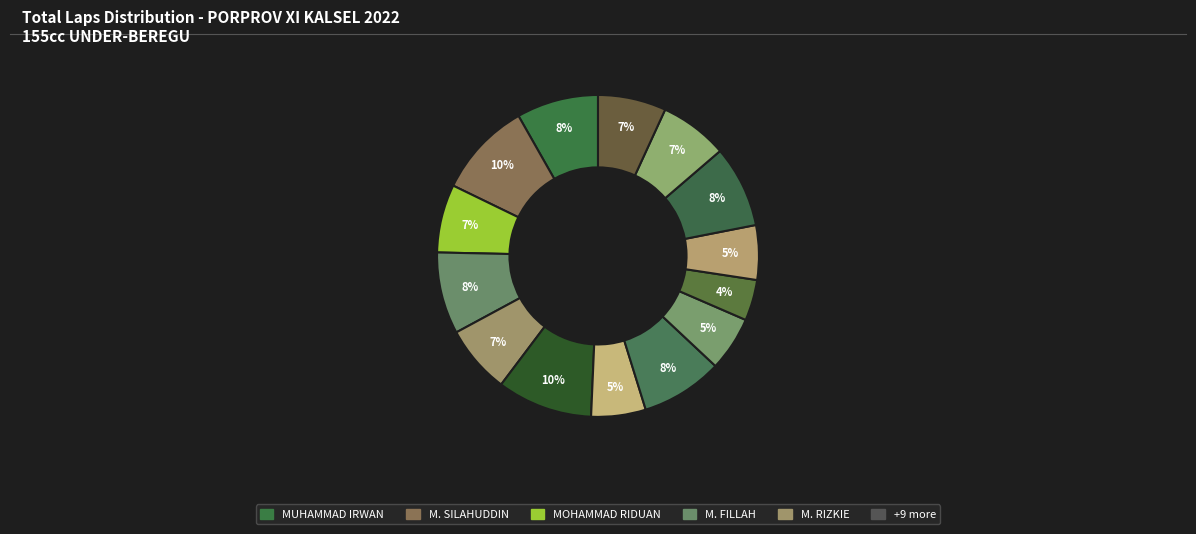

Which slice is the smallest?

FEBRIAN ALFA REZA